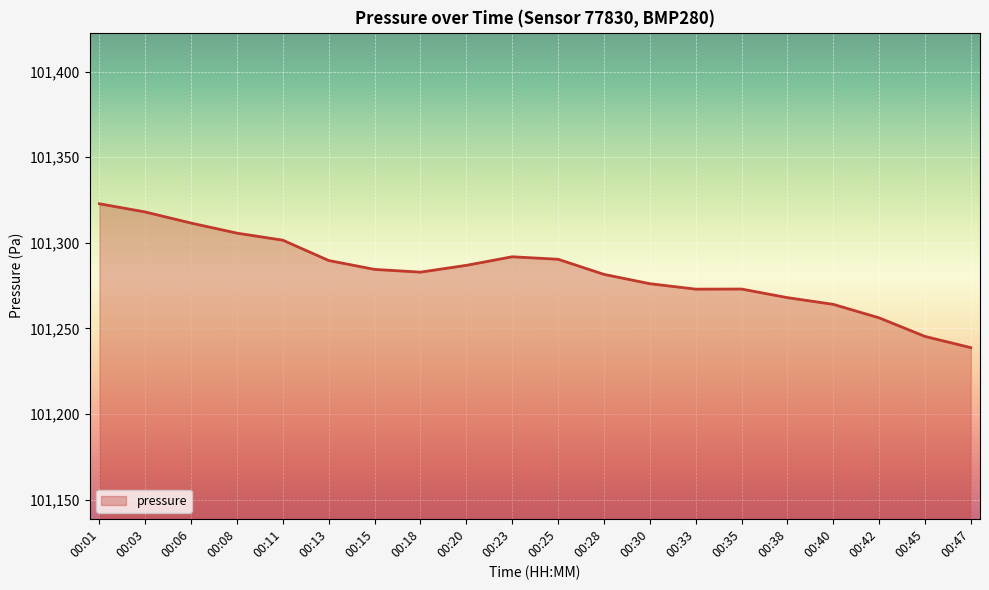

How many lines are shown in the chart?

1